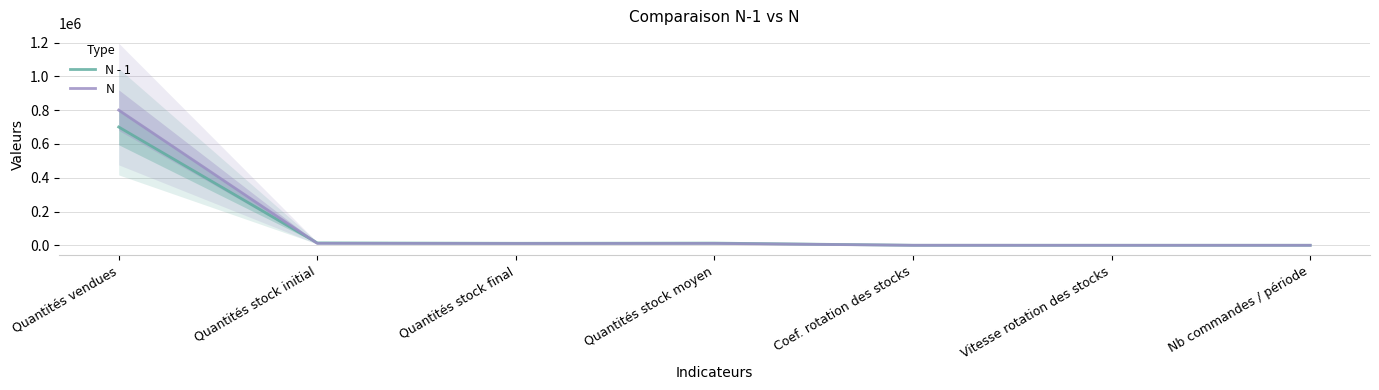

Which series has the widest spread of values?

N